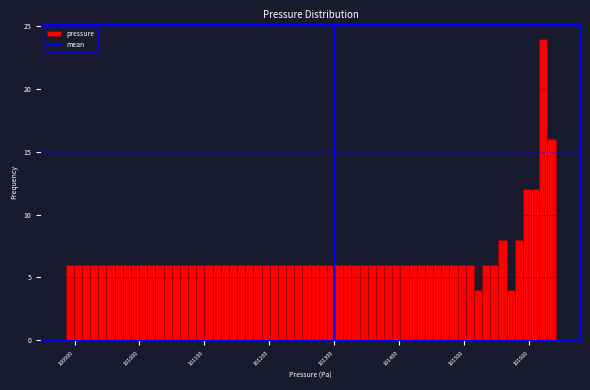

Around what value on the x-axis is the tallest bar? Give the approximate position of its centre, as read against the axis.

101620